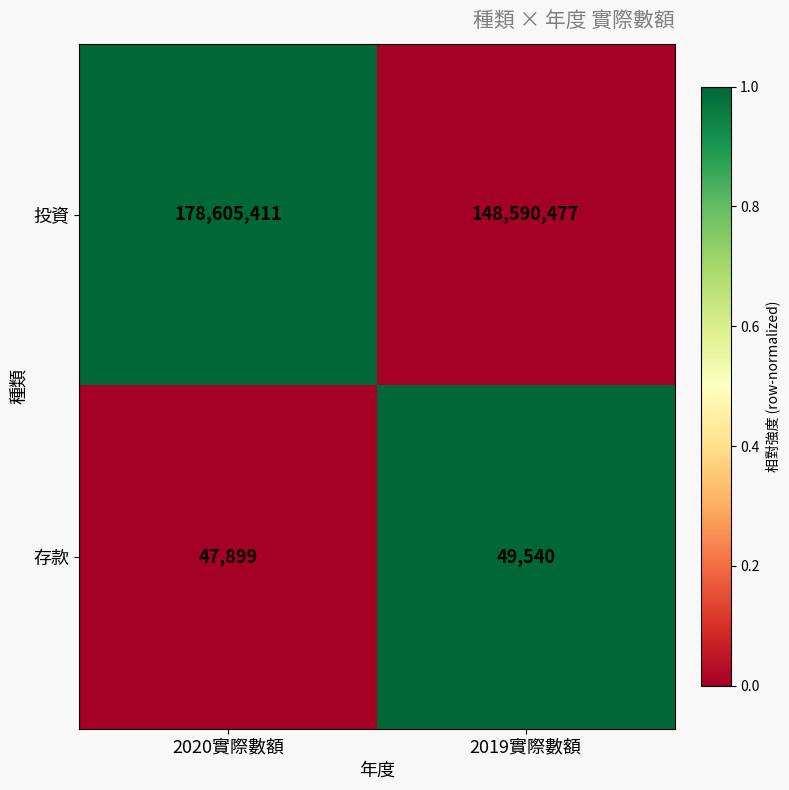

List the series in order of their peak value, lowest first.

存款, 投資